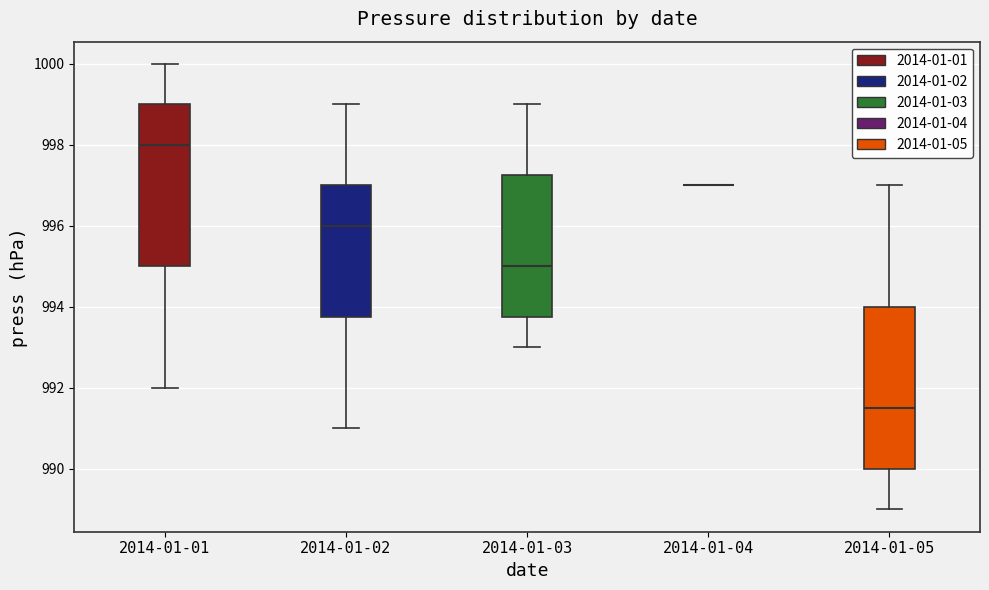

Reading left to right, transcribe this box plot: for each box, give where its median line is, the range the box spans, and where its two whiskers end, as read against the y-axis. The values are not printed on the chart, so give them approximately, as read against the axis.

2014-01-01: median 998.0, box 995.0 to 999.0, whiskers 992.0 to 1000.0
2014-01-02: median 996.0, box 993.8 to 997.0, whiskers 991.0 to 999.0
2014-01-03: median 995.0, box 993.8 to 997.2, whiskers 993.0 to 999.0
2014-01-04: box collapsed to a line at 997.0, whiskers 997.0 to 997.0
2014-01-05: median 991.6, box 990.0 to 994.0, whiskers 989.0 to 997.0